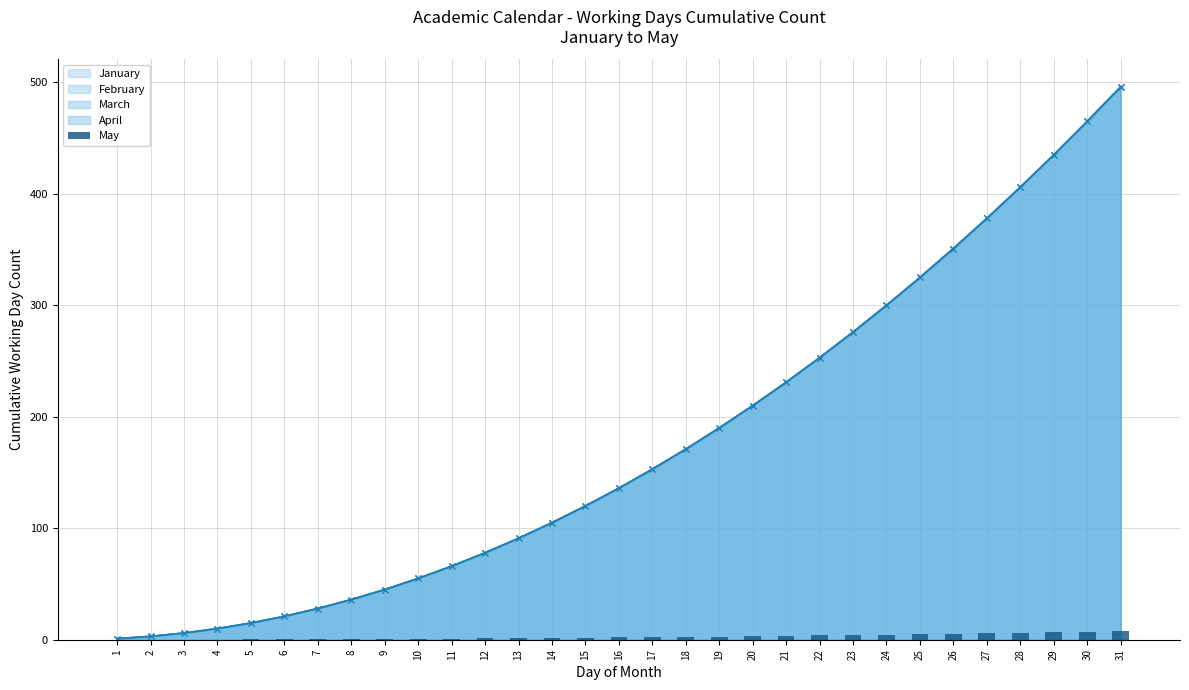

Which label corresponds to the smallest value in the chart?

1